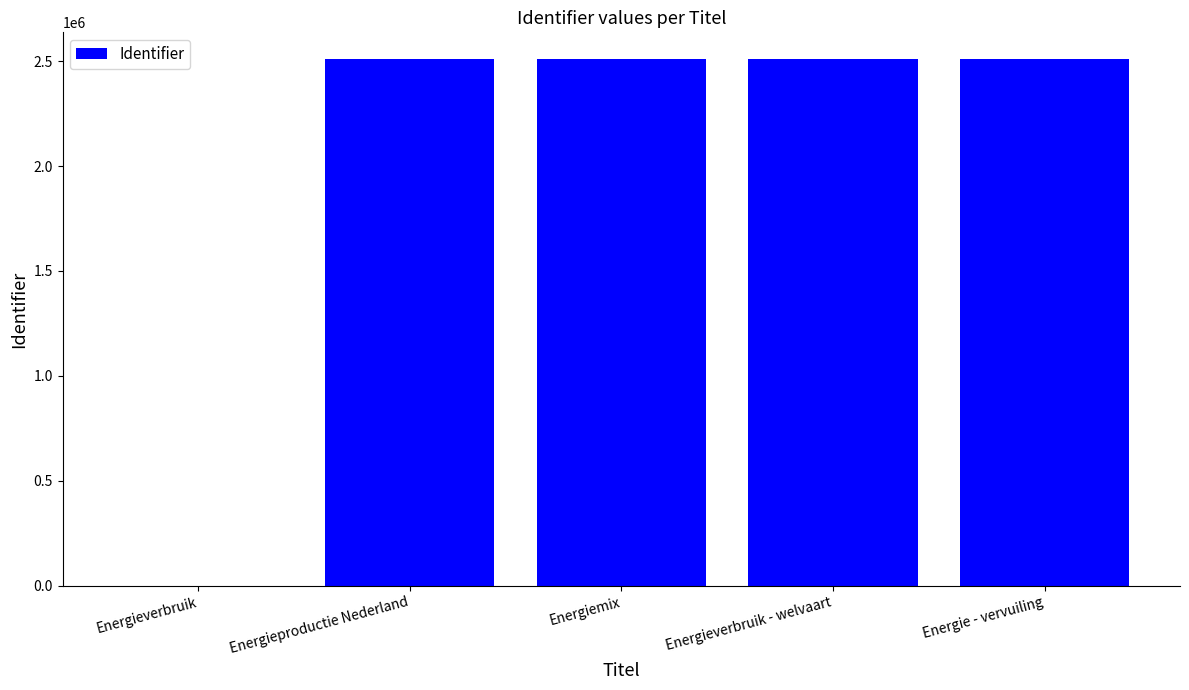

How many positive values are there?

4